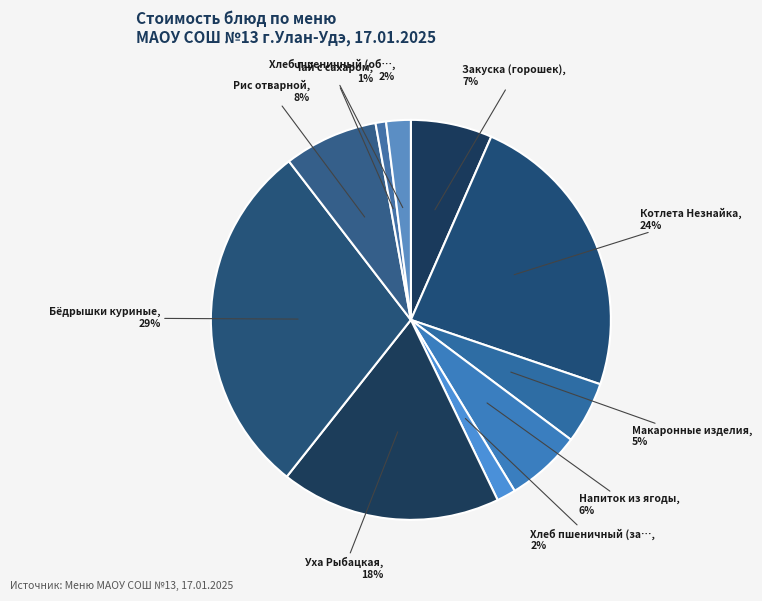

To the nearest percent, what is the difference between the largest and smallest slice percentages?

28%